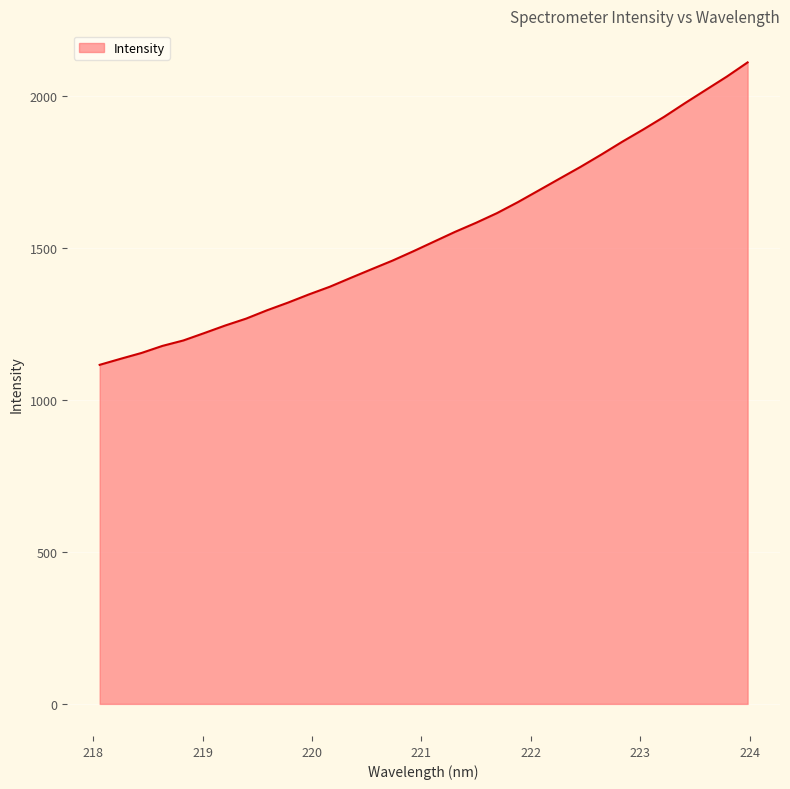

What is the smallest value displayed?

1114.9